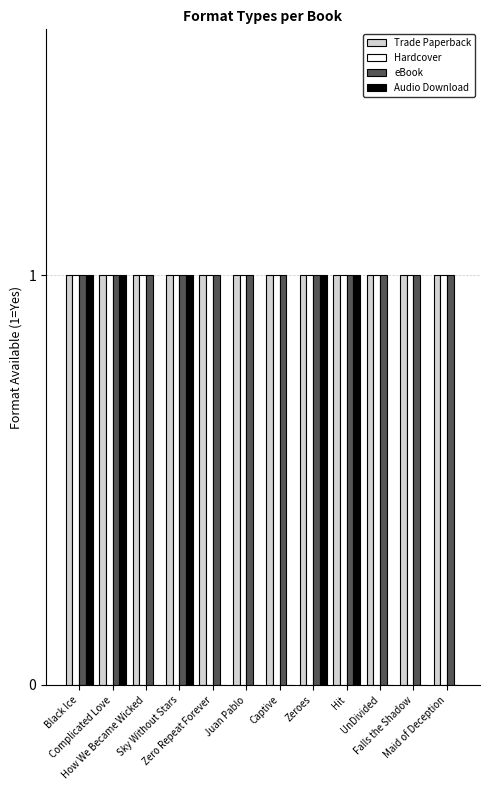

What are all the series names shown in the legend?

Trade Paperback, Hardcover, eBook, Audio Download